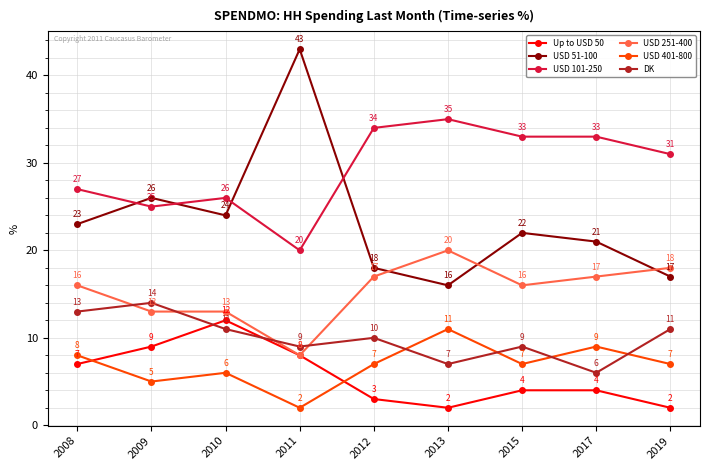

True or false: USD 101-250 and USD 251-400 intersect in this chart.

False